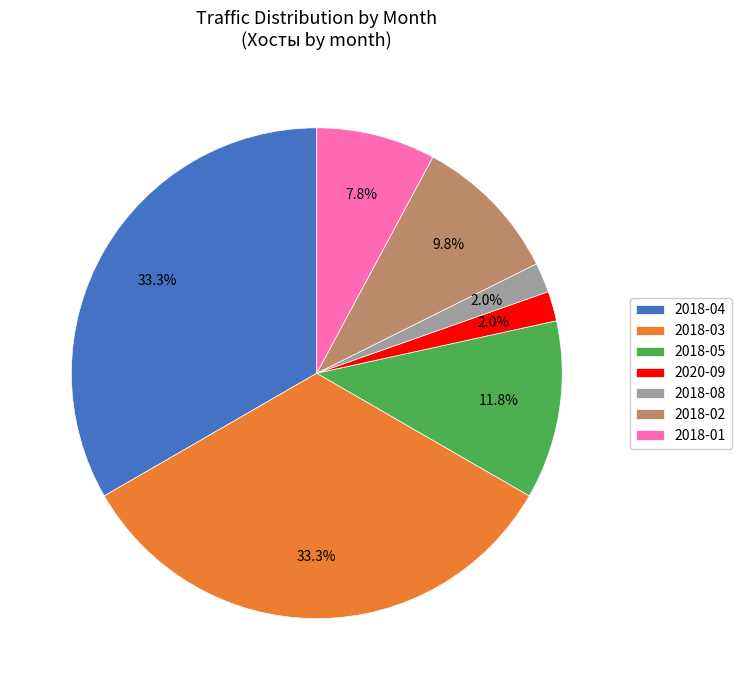

To the nearest percent, what is the average slice percentage?

14%